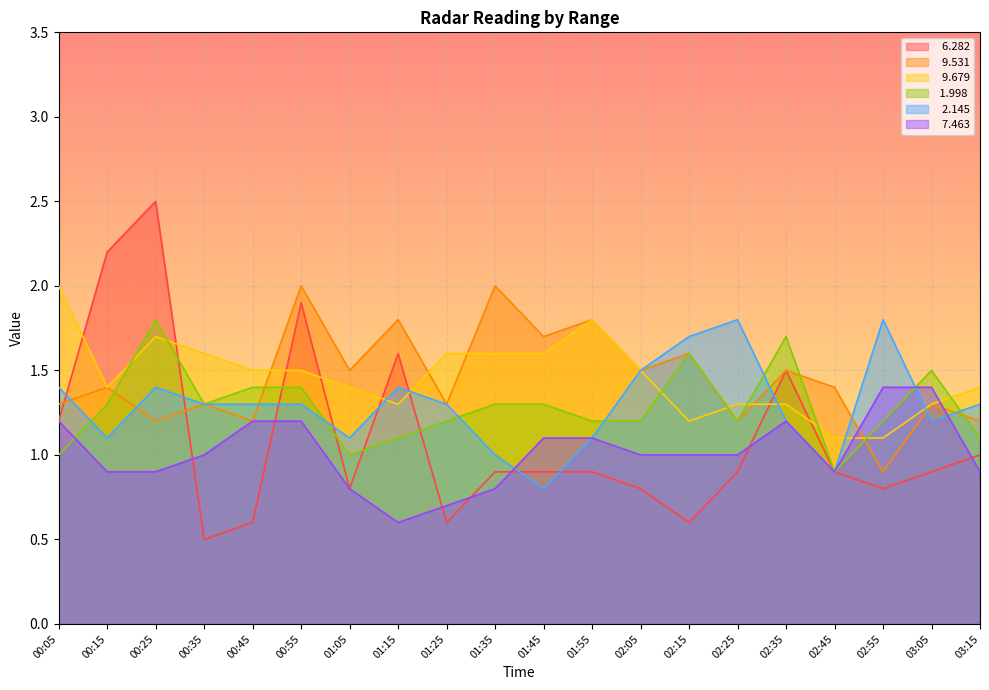

Where is the first local minimum for   6.282?

00:35